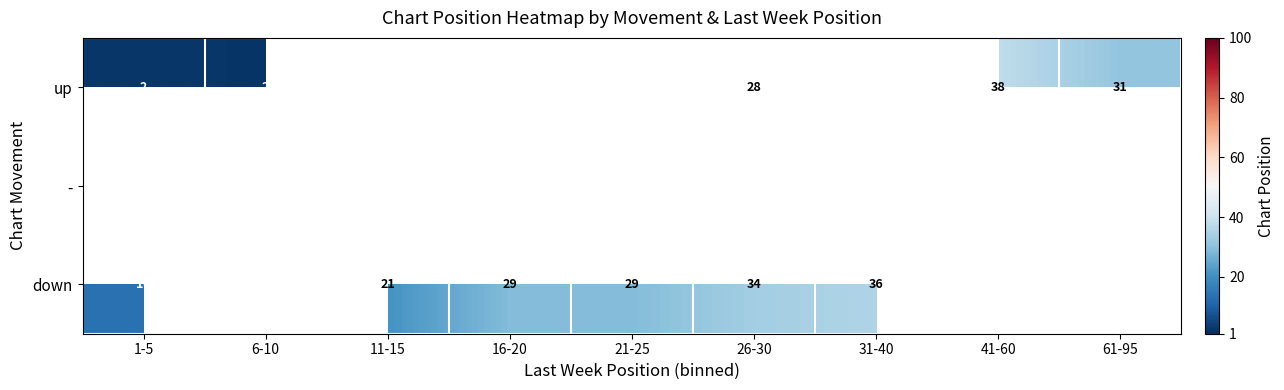

Is the value of up at 16-20 greater than the value of down at 21-25?

No